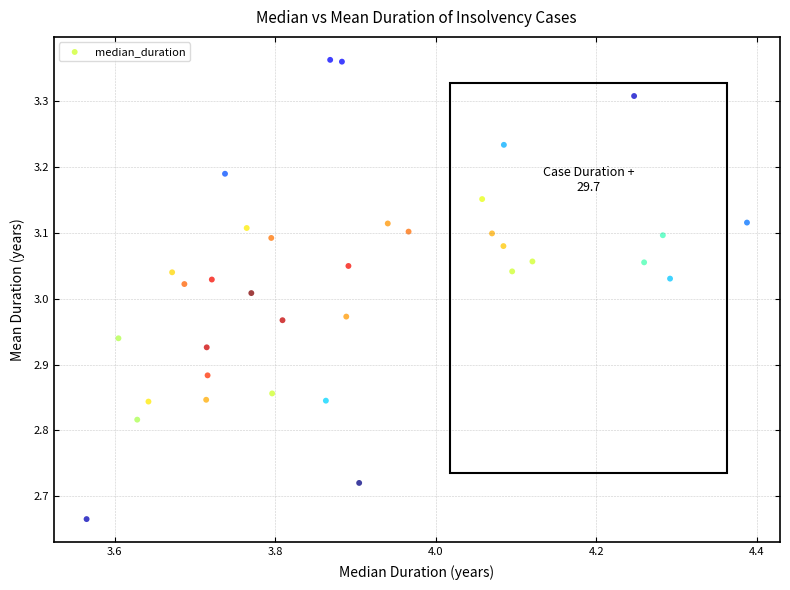

What is the range of Y values (max minus min)?

0.7